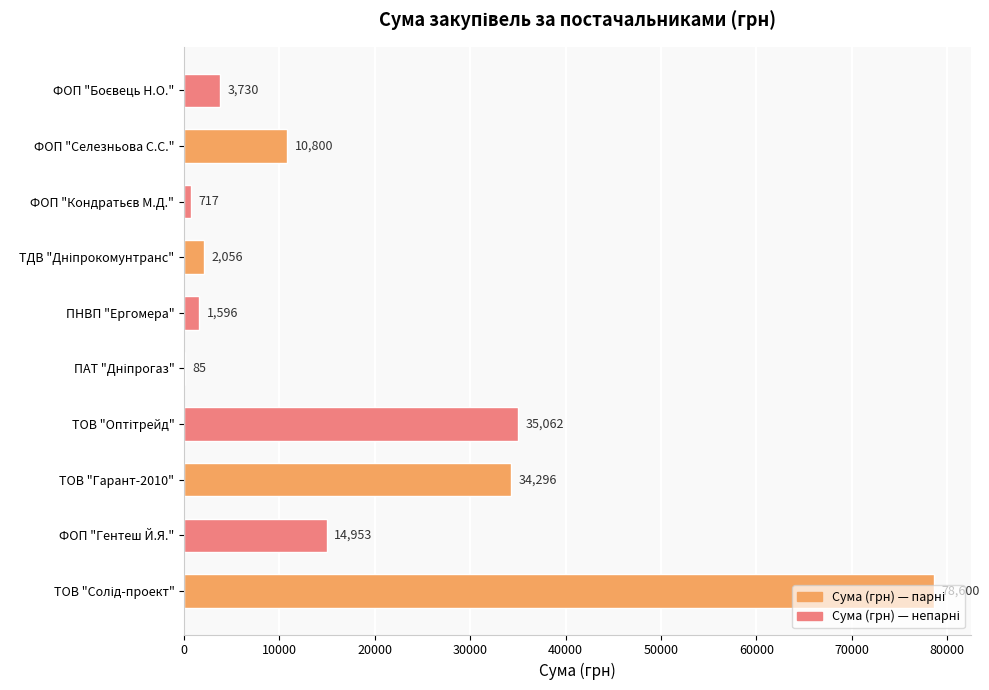

The value at ФОП "Селезньова С.С." is 7490.6. True or false?

False